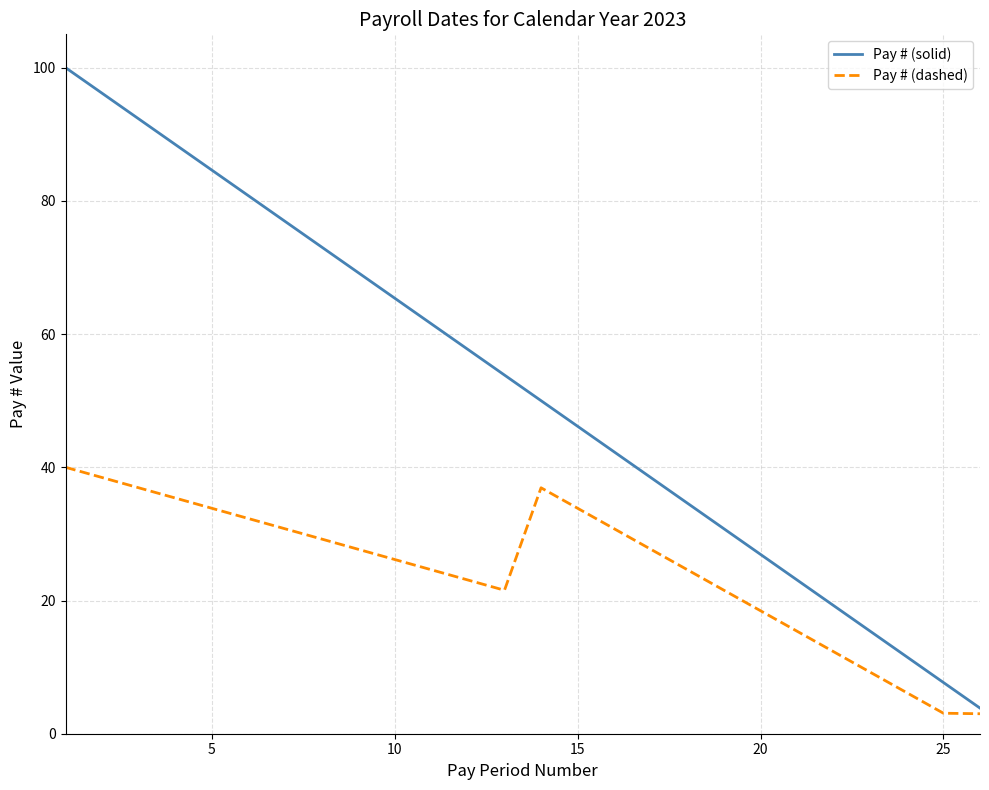

True or false: Pay # (solid) and Pay # (dashed) intersect in this chart.

False